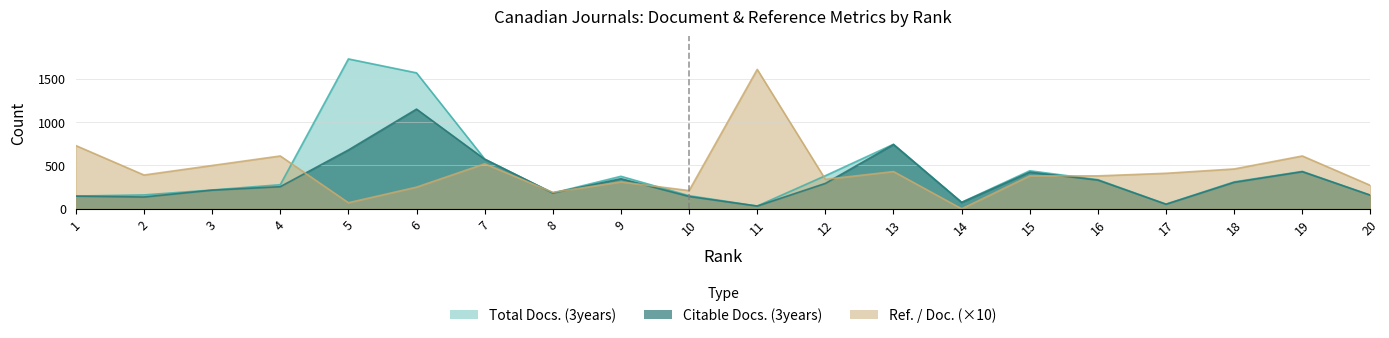

At which label is Citable Docs. (3years) closest to 591?

7